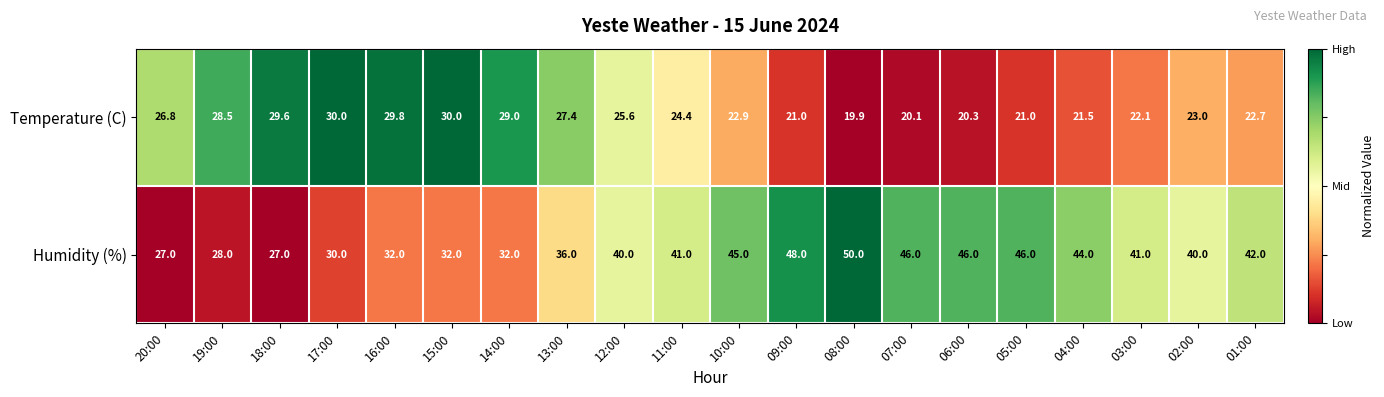

What is the total value across all series at 19:00?

56.5